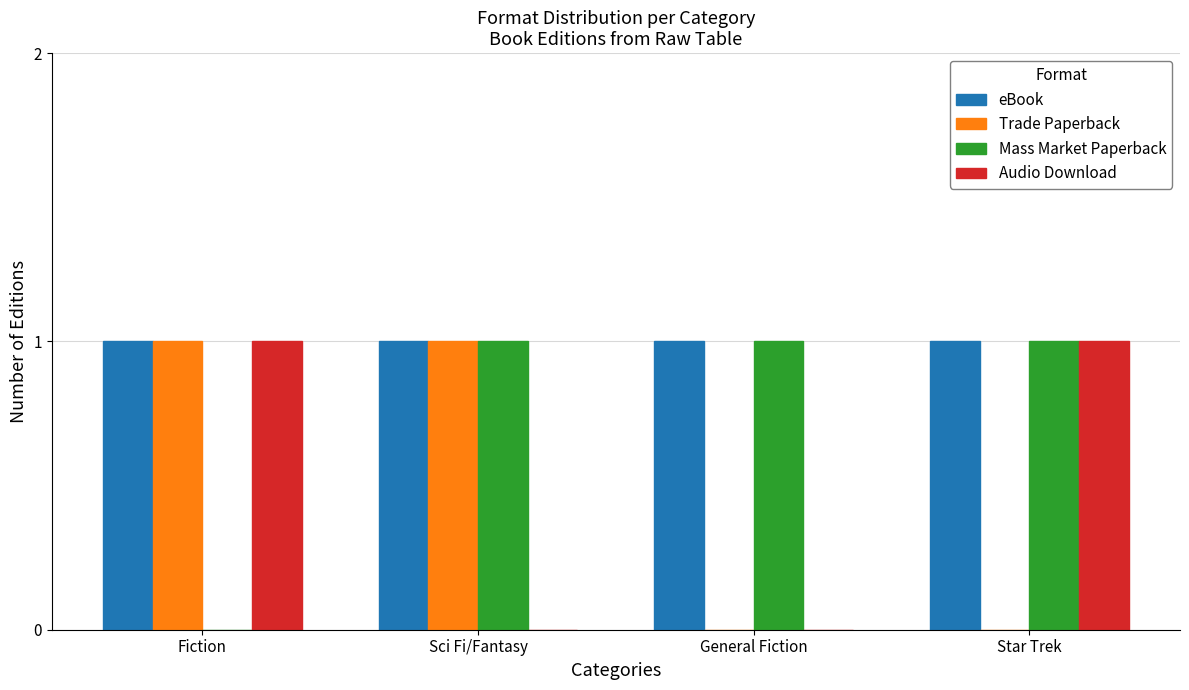

Does the chart contain stacked bars?

No